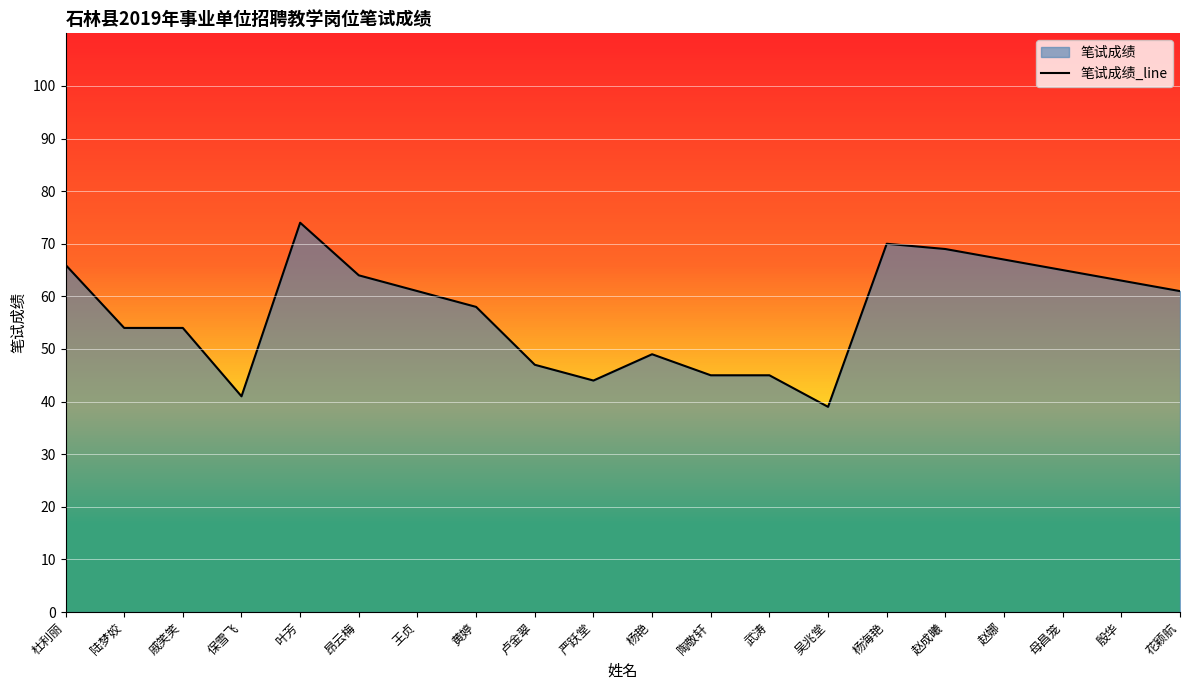

Reading left to right, extract all data points from this chart.

66	54	54	41	74	64	61	58	47	44	49	45	45	39	70	69	67	65	63	61